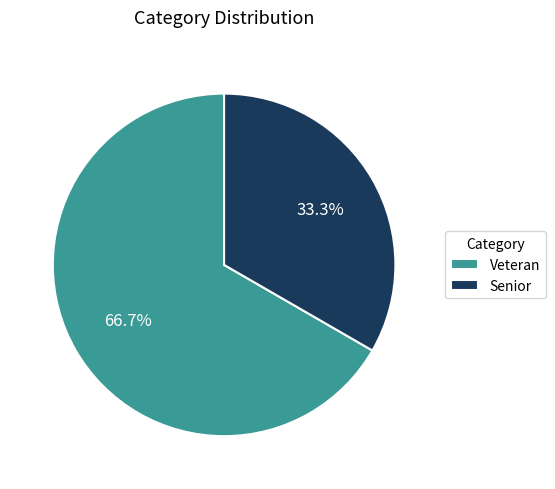

How much of the chart is everything except Senior?

66.7%